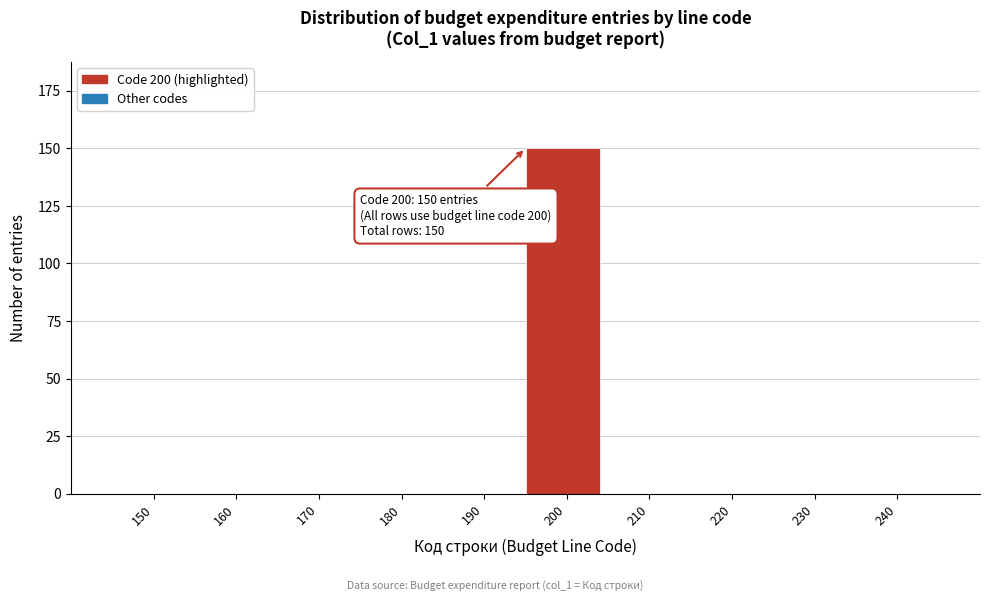

Reading left to right, transcribe all the data shown in this chart.

150=0	160=0	170=0	180=0	190=0	200=150	210=0	220=0	230=0	240=0